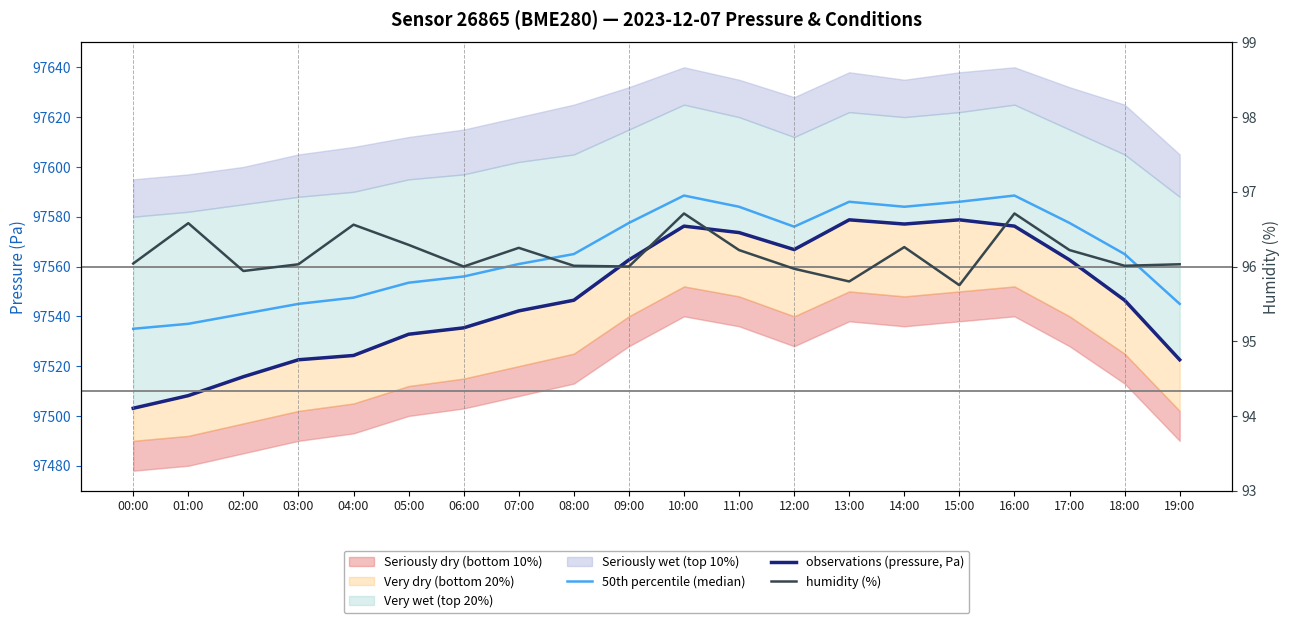

True or false: humidity (%) and 50th percentile (median) intersect in this chart.

False